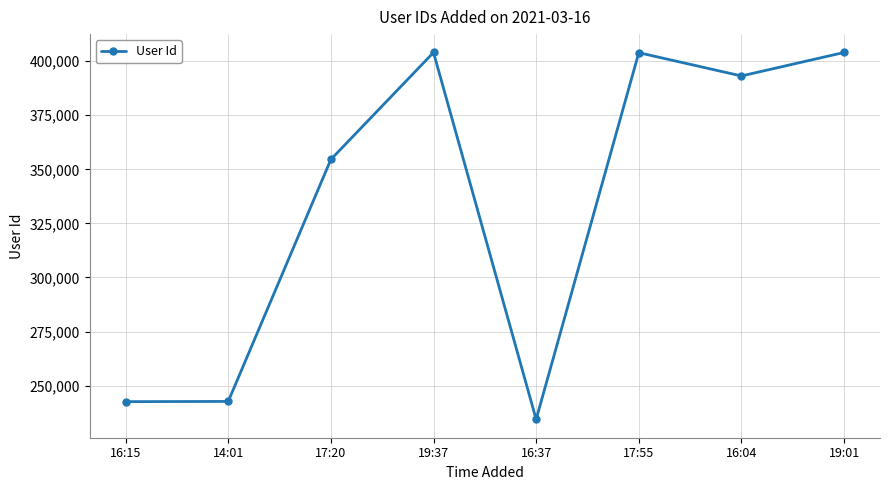

How many points are higher than both their immediate neighbors (excluding endpoints)?

2